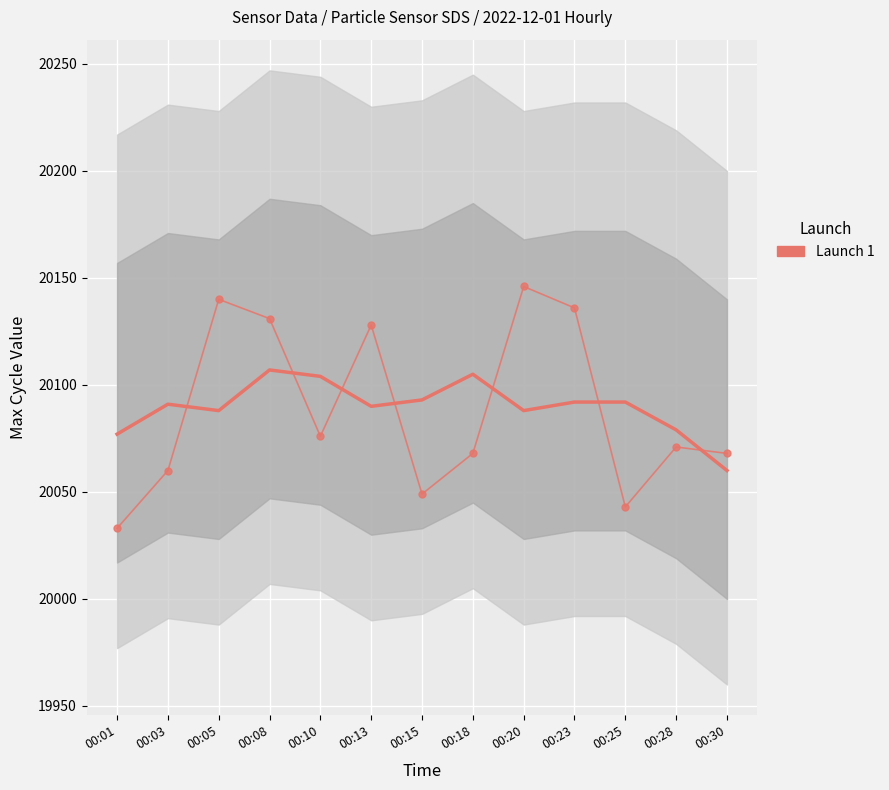

What is the sum of the values at 00:13 and 00:18?

40196